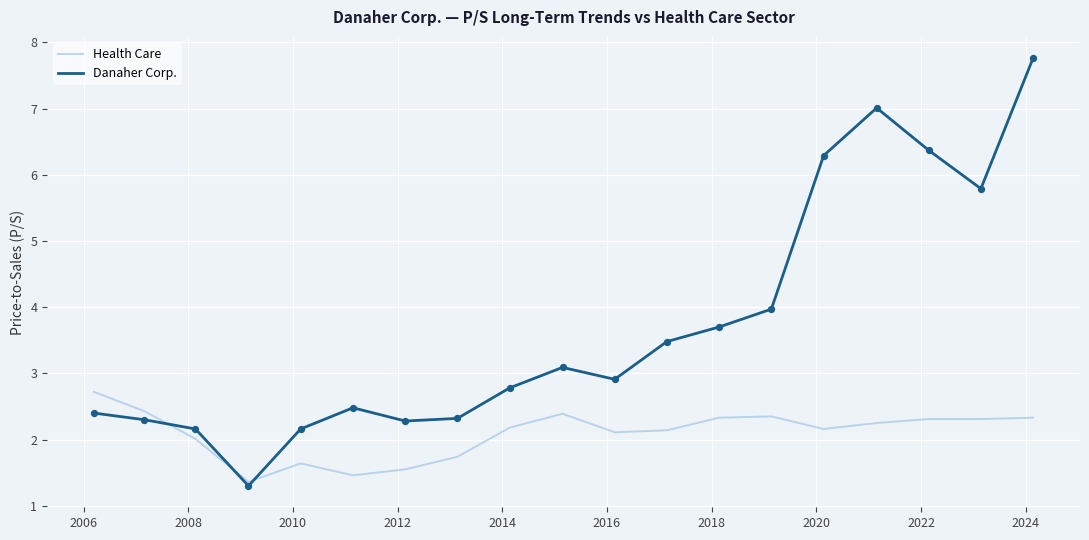

Which series has the widest spread of values?

Danaher Corp.